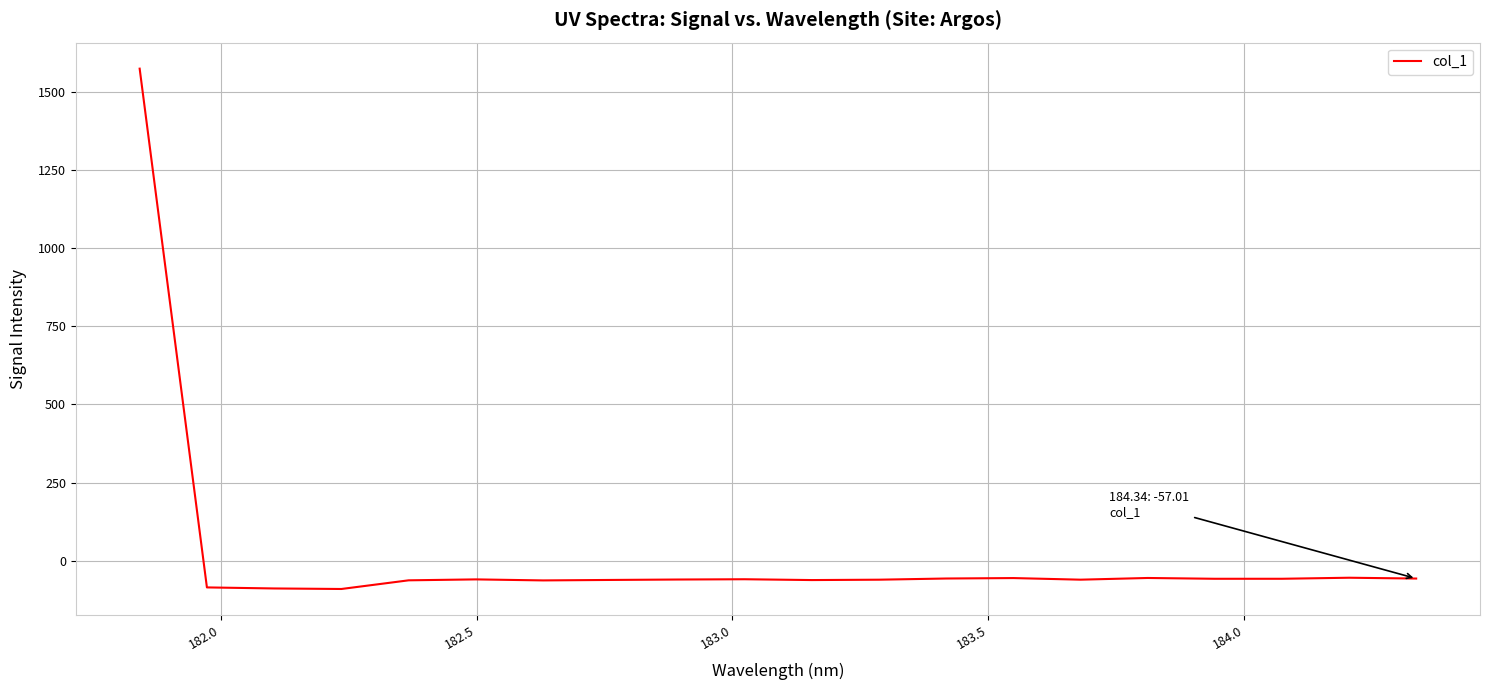

What is the difference between the maximum and minimum values?

1664.4